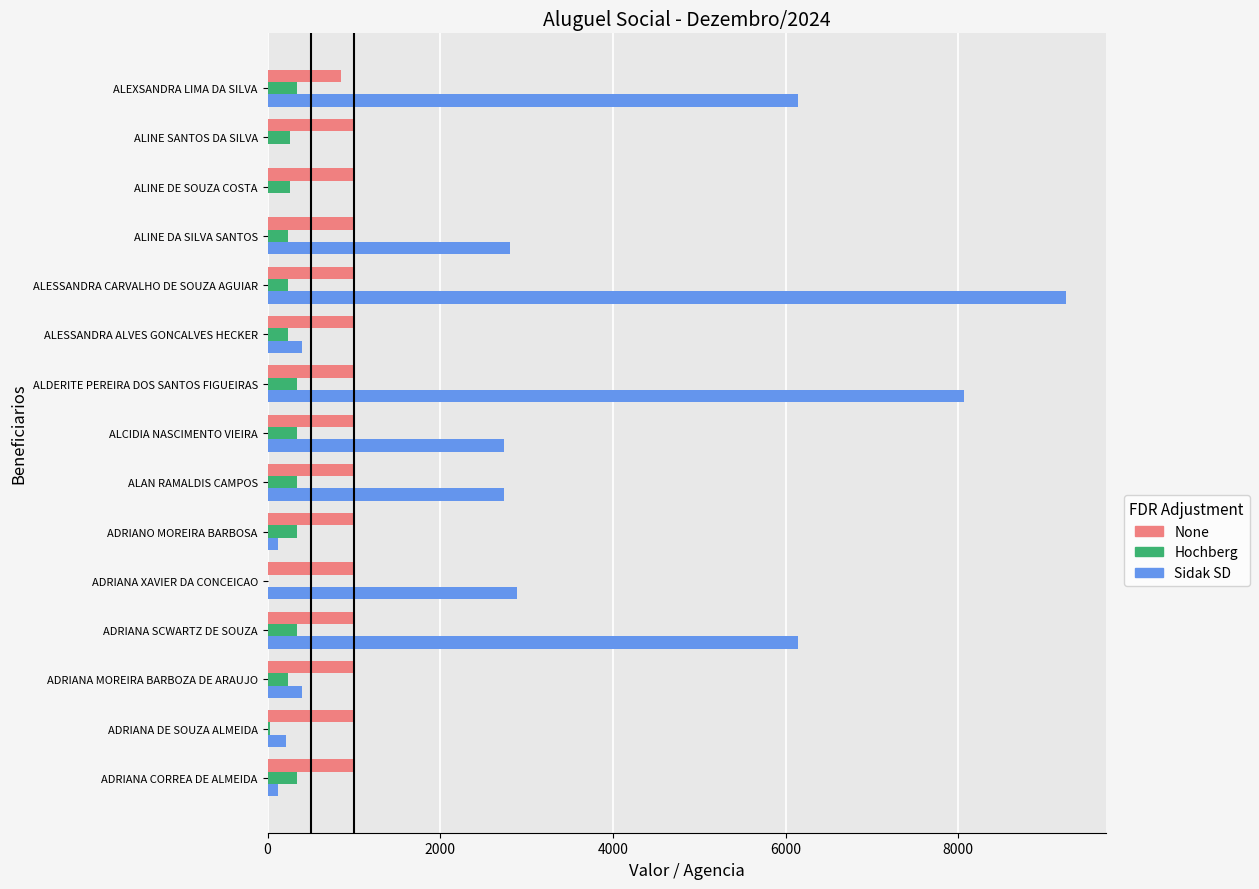

At which category does the chart reach its peak across all series?

ALESSANDRA CARVALHO DE SOUZA AGUIAR